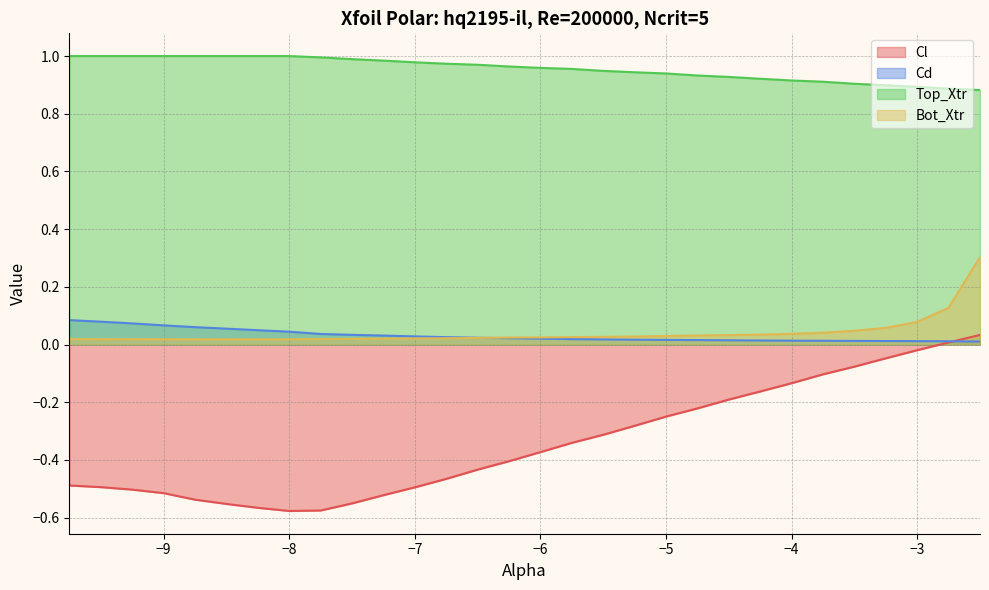

Between -6.5 and -8.25, which is larger?

-6.5